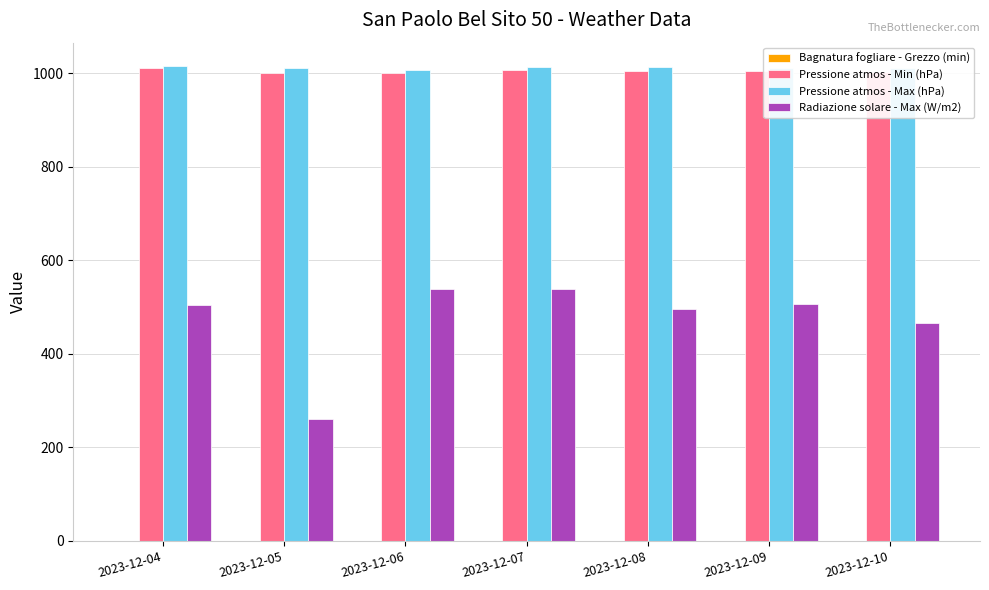

What is the minimum value shown in the chart?

260.2